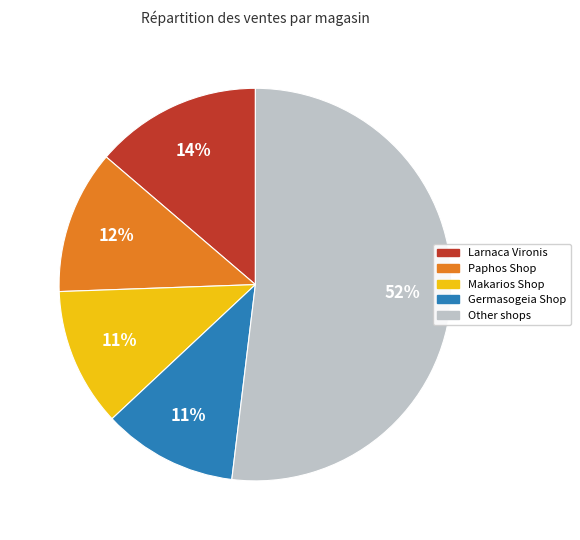

How many slices are in this pie chart?

5